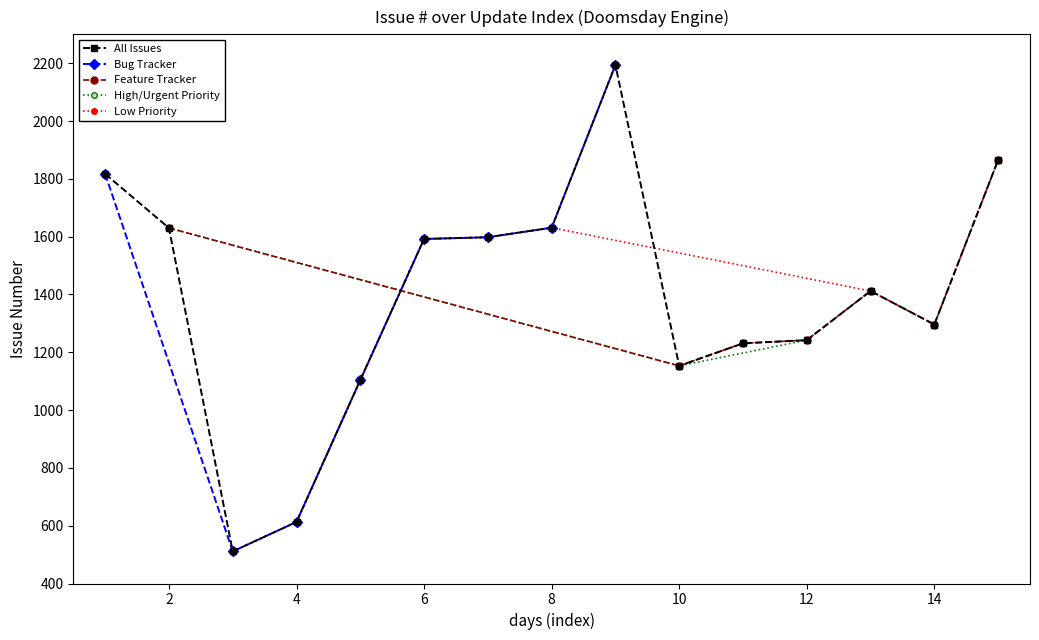

The value of All Issues at 12 is 487. True or false?

False